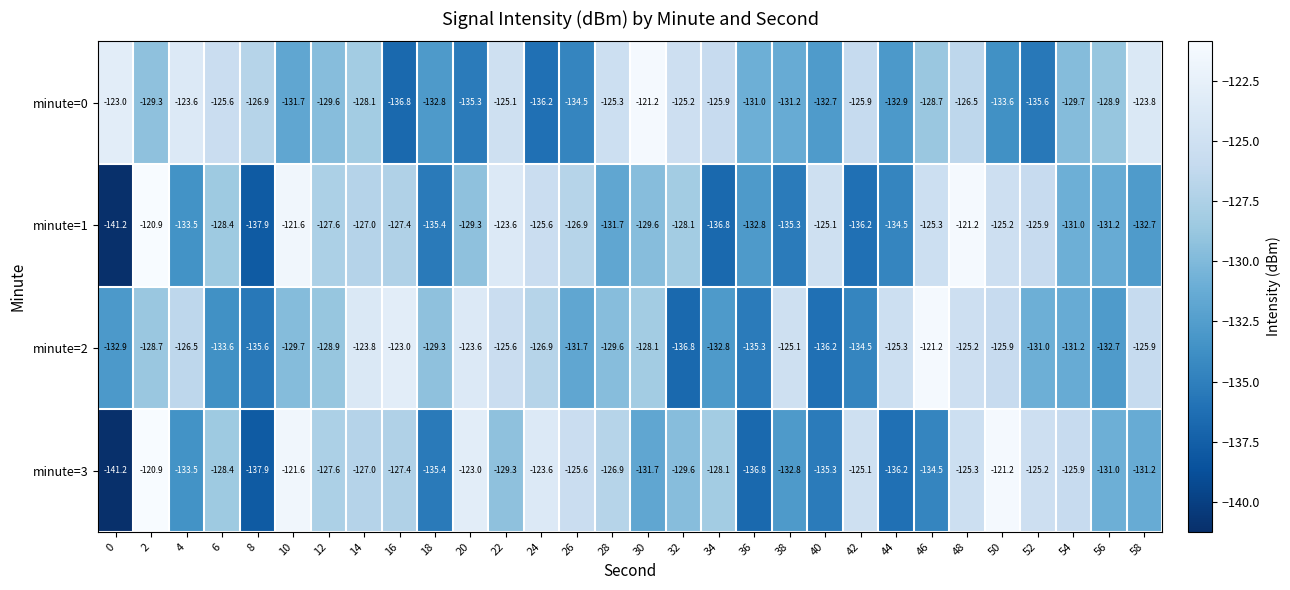

Read the minute=0 value at 22.

-125.1